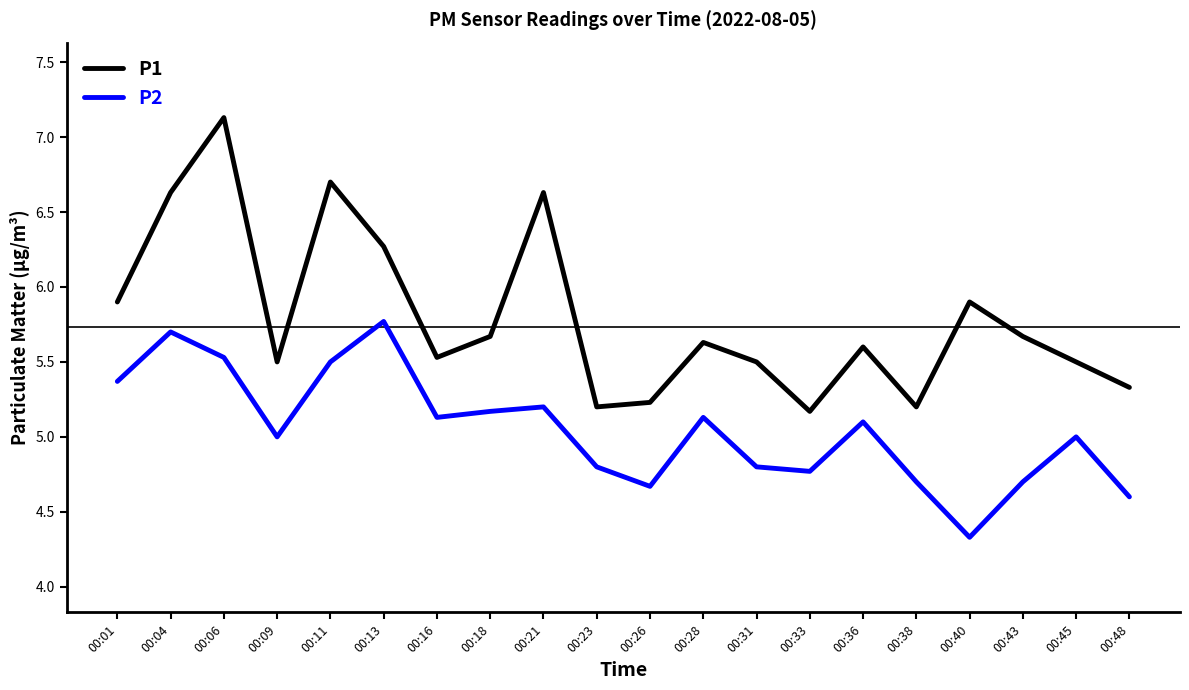

What is the difference between the maximum and minimum values in the P1 series?

2.0